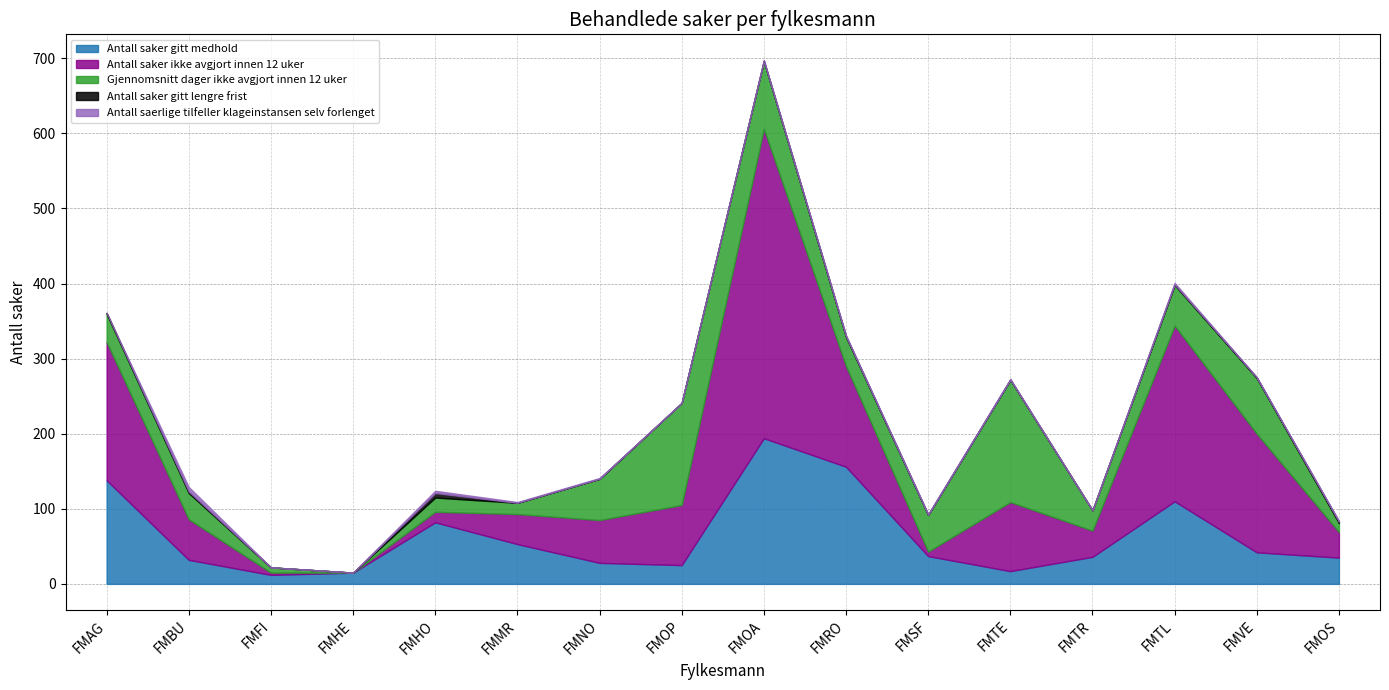

What is the maximum value for Antall saker gitt medhold?

194